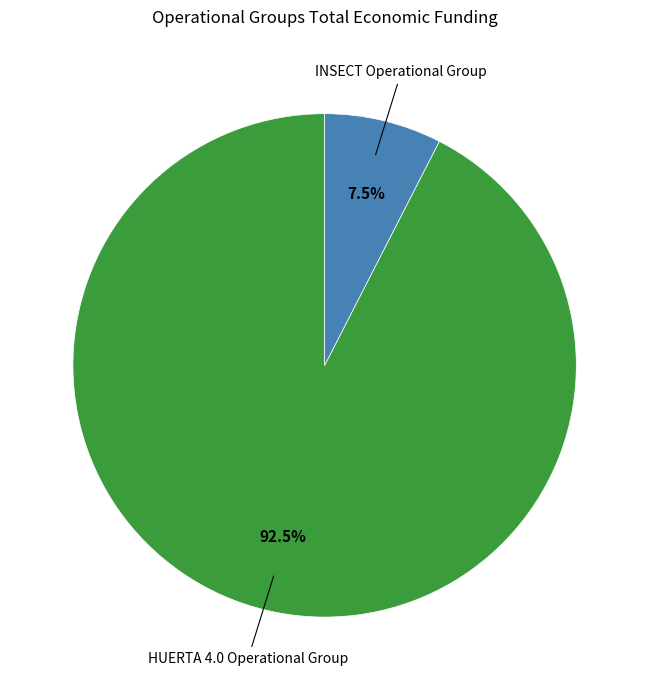

Is there any slice that represents more than half of the pie?

Yes